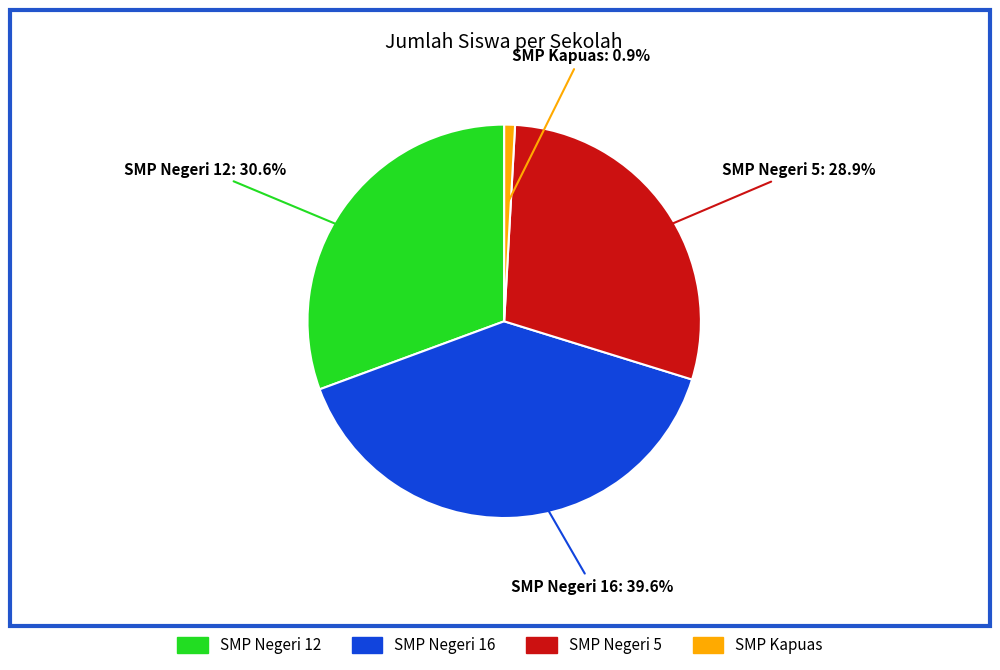

Do SMP Negeri 5 and SMP Kapuas together represent more than half of the pie?

No